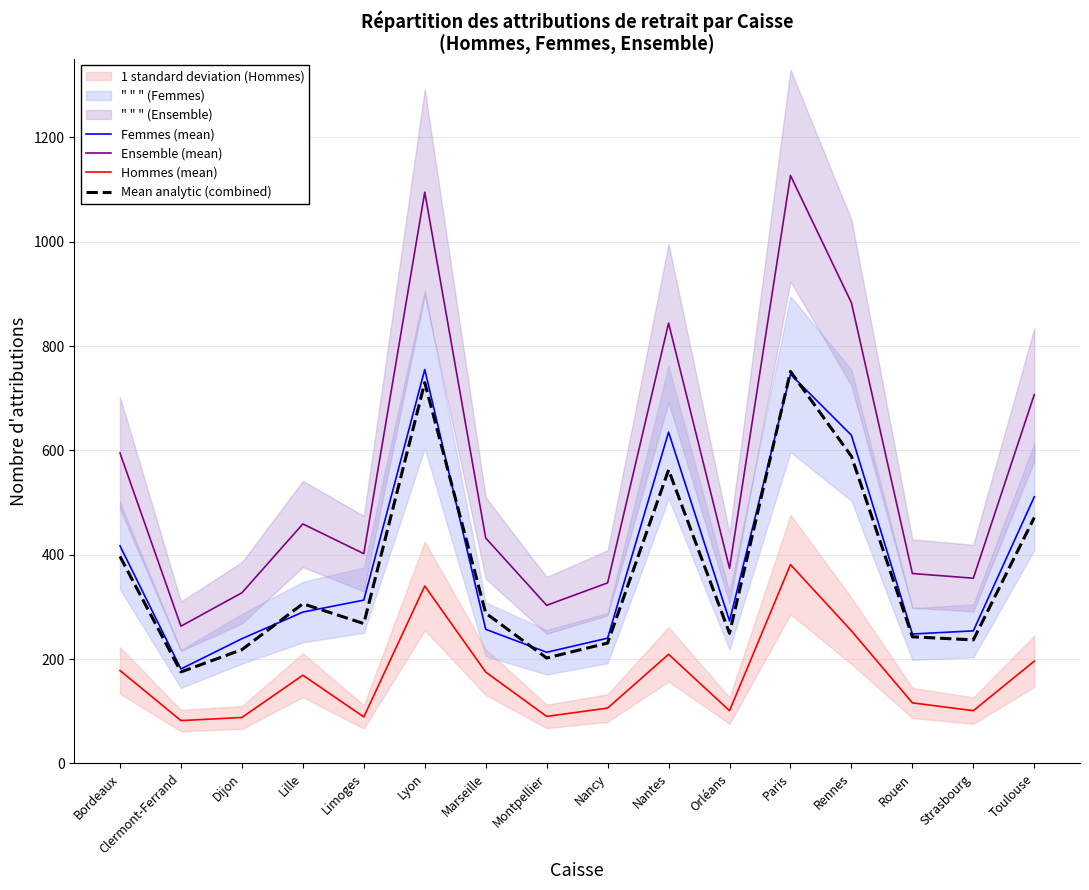

Rank the series by their maximum value, from highest to lowest.

Ensemble (mean), Femmes (mean), Mean analytic (combined), Hommes (mean)